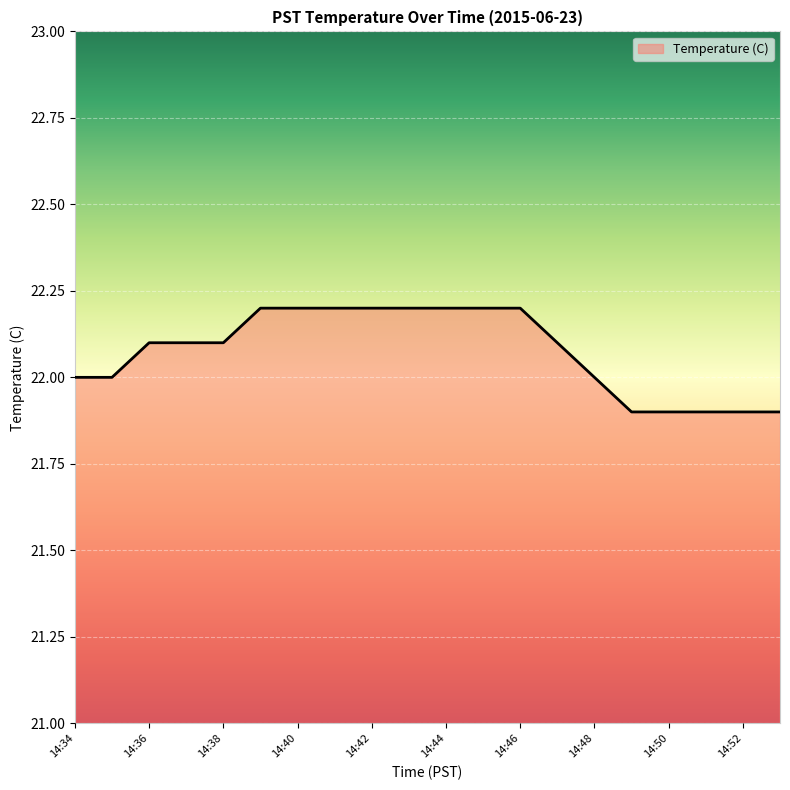

What is the difference between the maximum and minimum values?

0.3